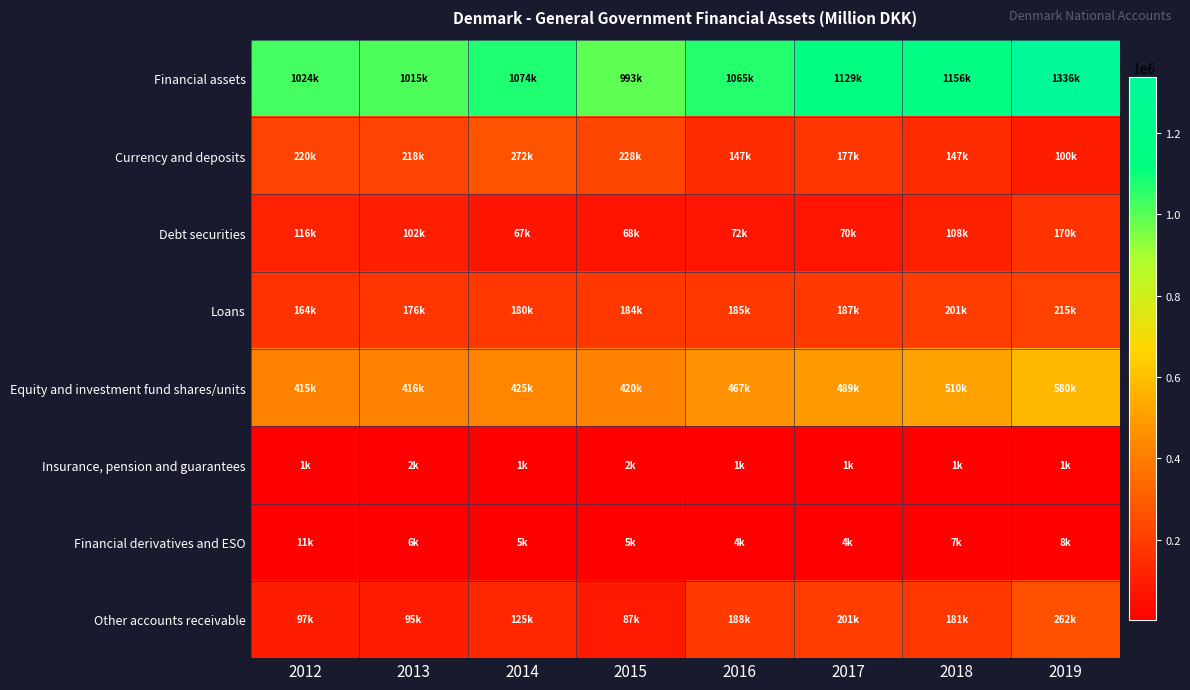

Which series has the largest total across all categories?

Financial assets